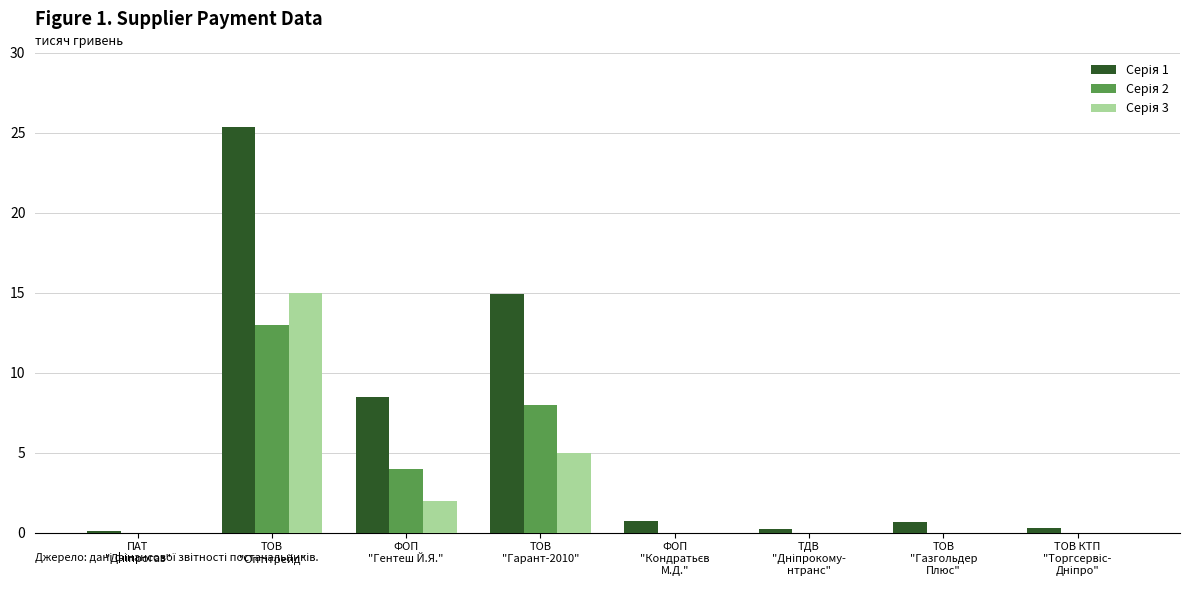

What is the greatest value displayed?

25.4